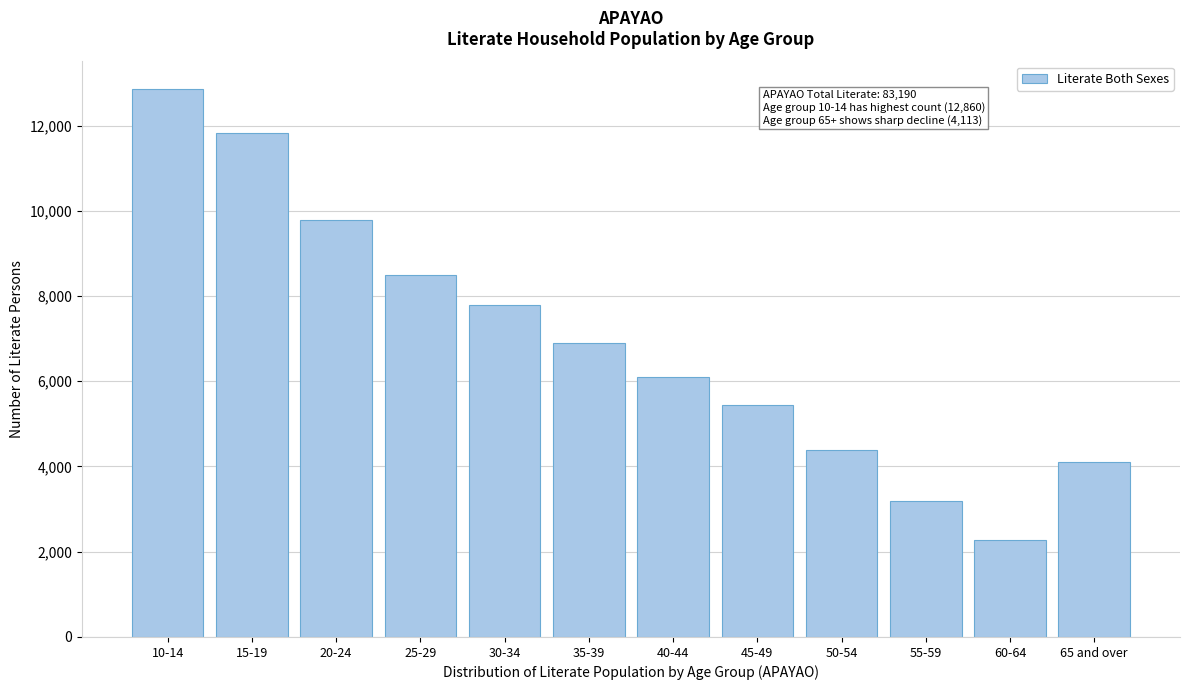

Reading left to right, extract all data points from this chart.

12860	11836	9782	8490	7791	6902	6109	5443	4389	3191	2284	4113